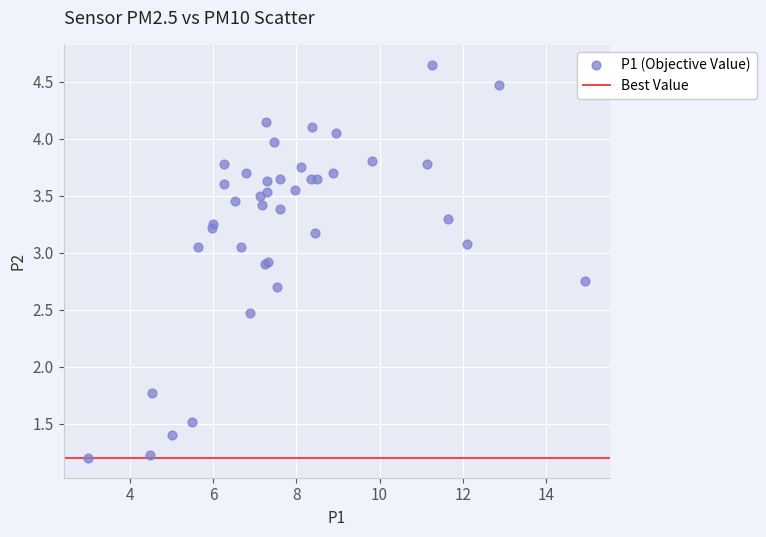

What Y value in the scatter plot is closest to 2?

1.8